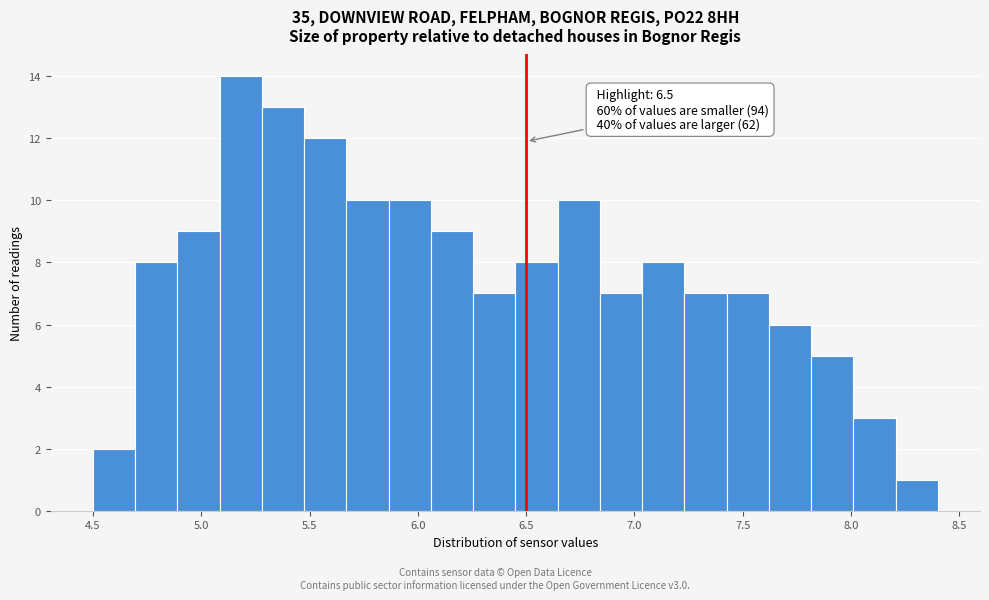

Read against the x-axis, roughly where is the centre of the tallest bar?

5.20